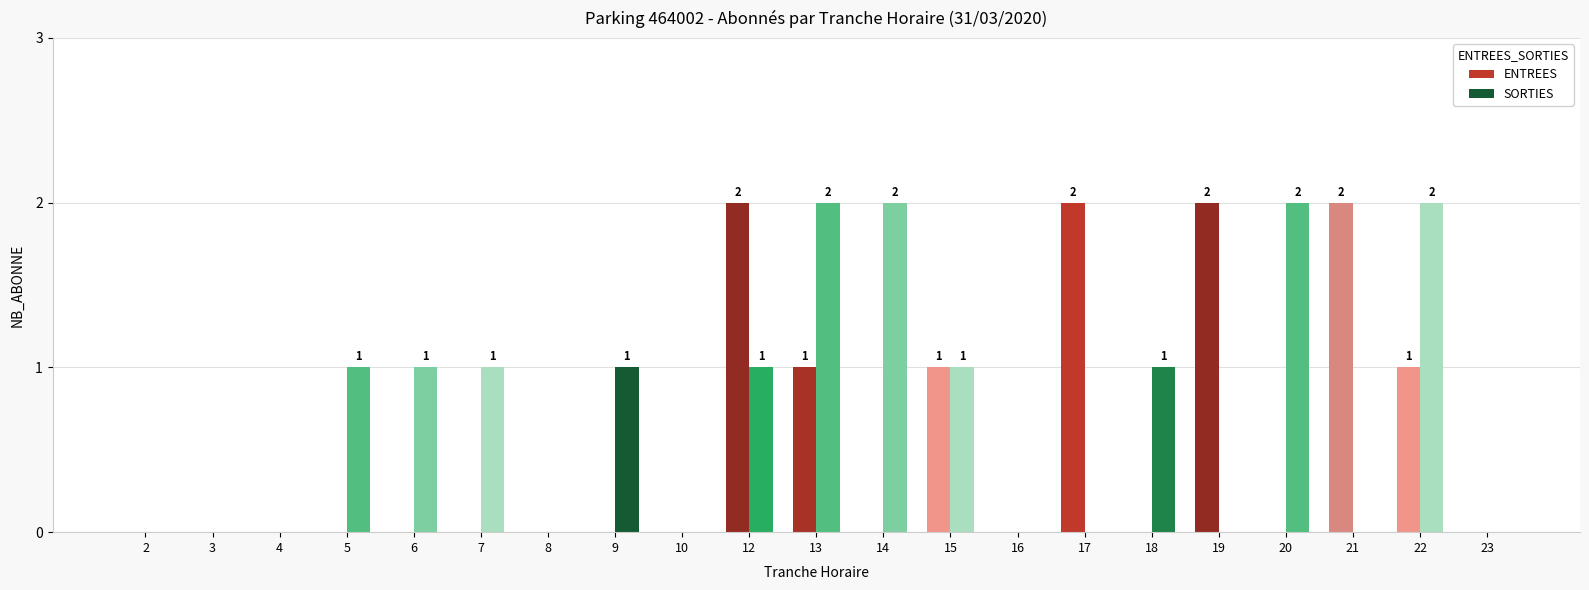

Which series has the largest total across all categories?

SORTIES